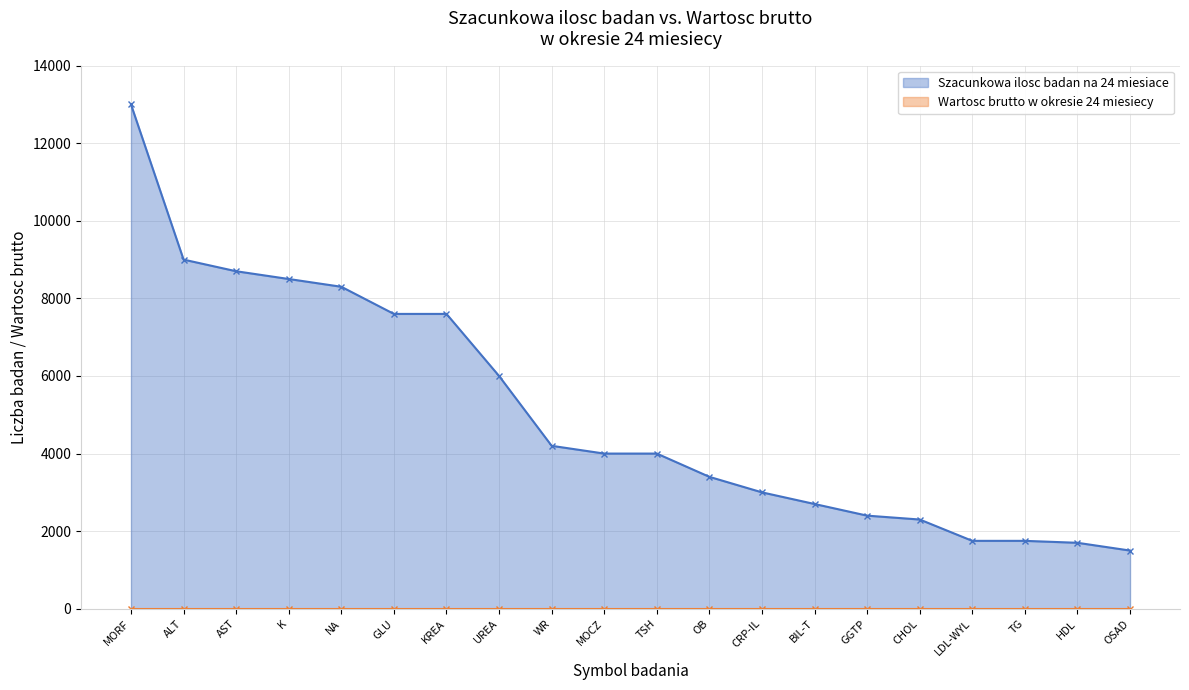

What is the difference between the maximum and minimum values?

11500